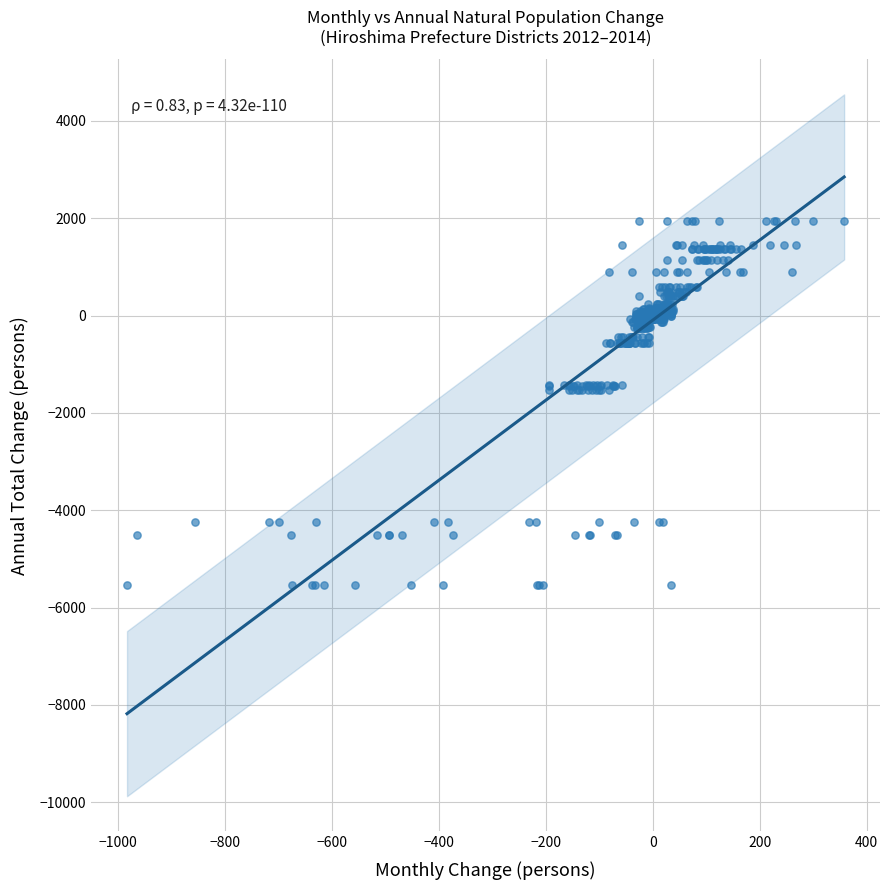

What is the range of Y values (max minus min)?

7478